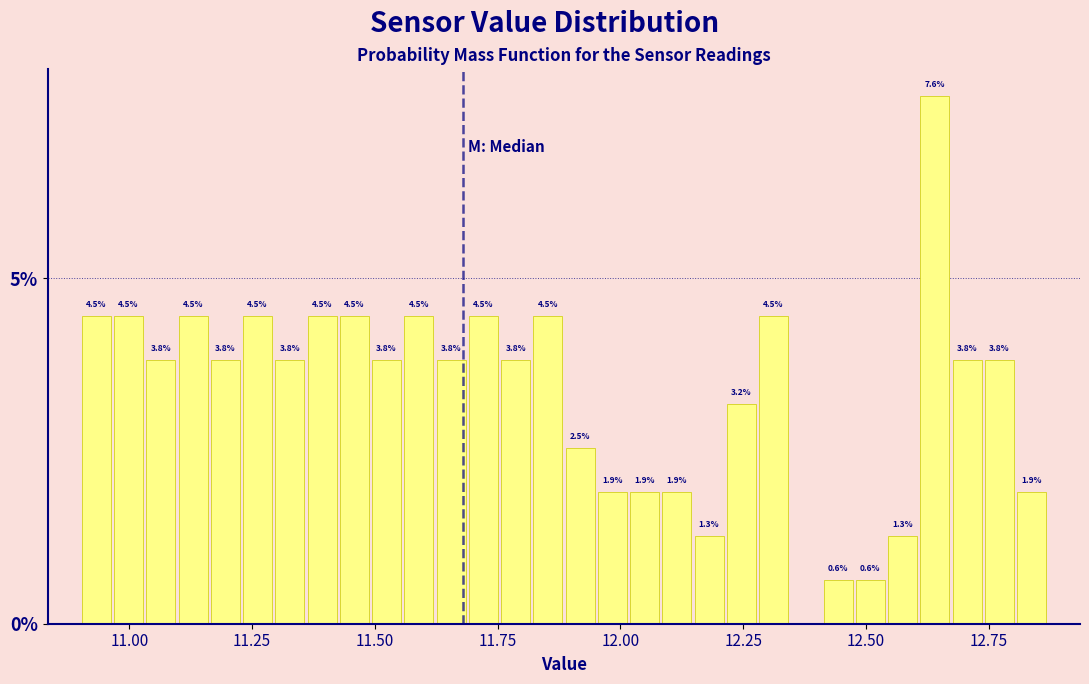

Read against the x-axis, roughly where is the centre of the tallest bar?

12.65